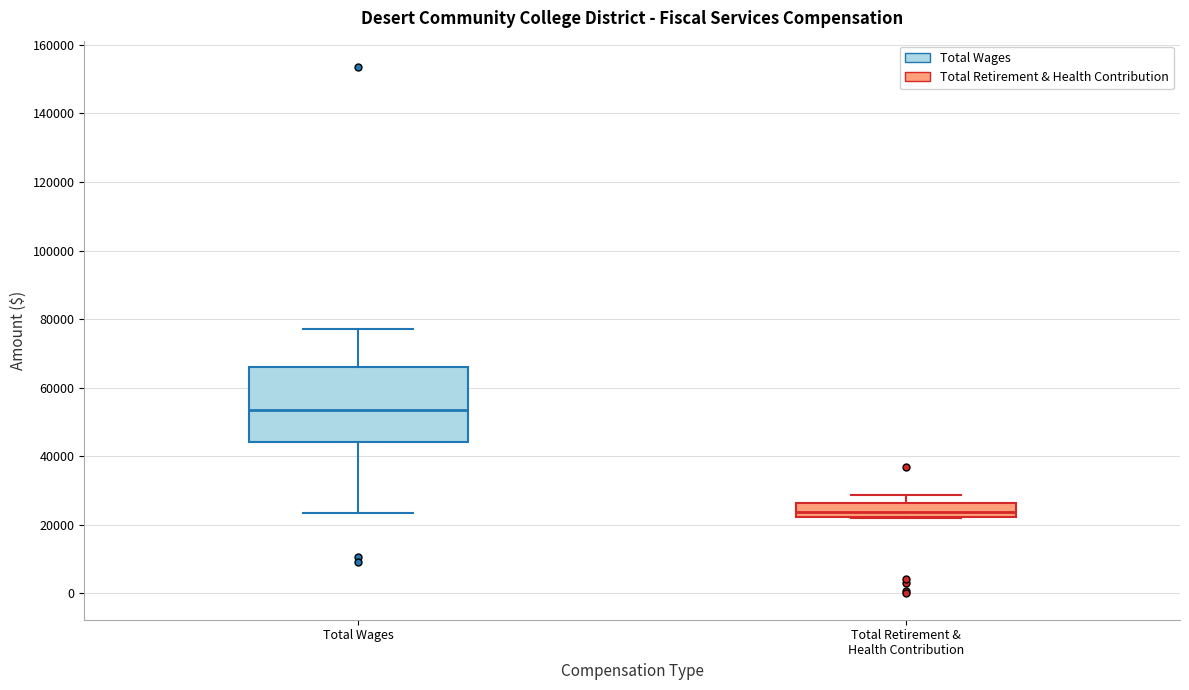

Where is the lower edge of the box for Total Retirement & Health Contribution on the y-axis? The values are not printed on the chart, so give them approximately, as read against the axis.

22000